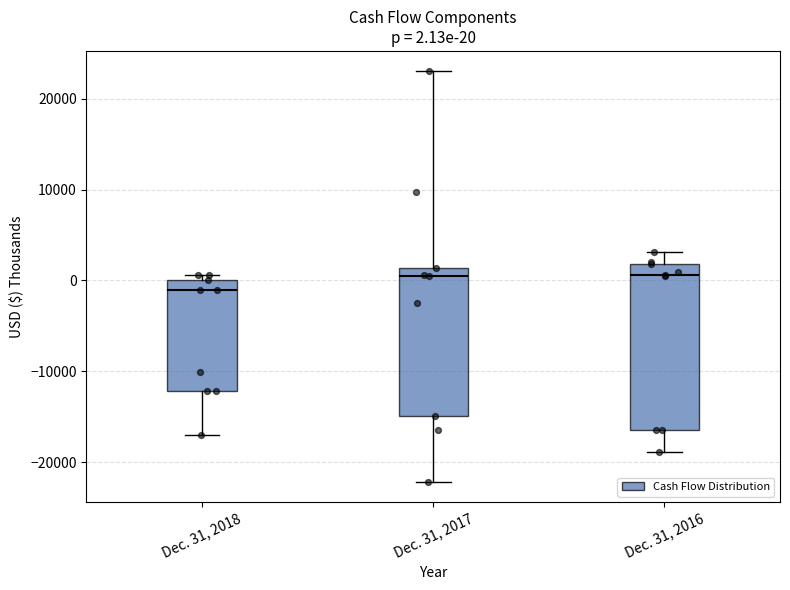

Comparing the boxes themselves (not the whiskers), which one is the tallest?

Dec. 31, 2016